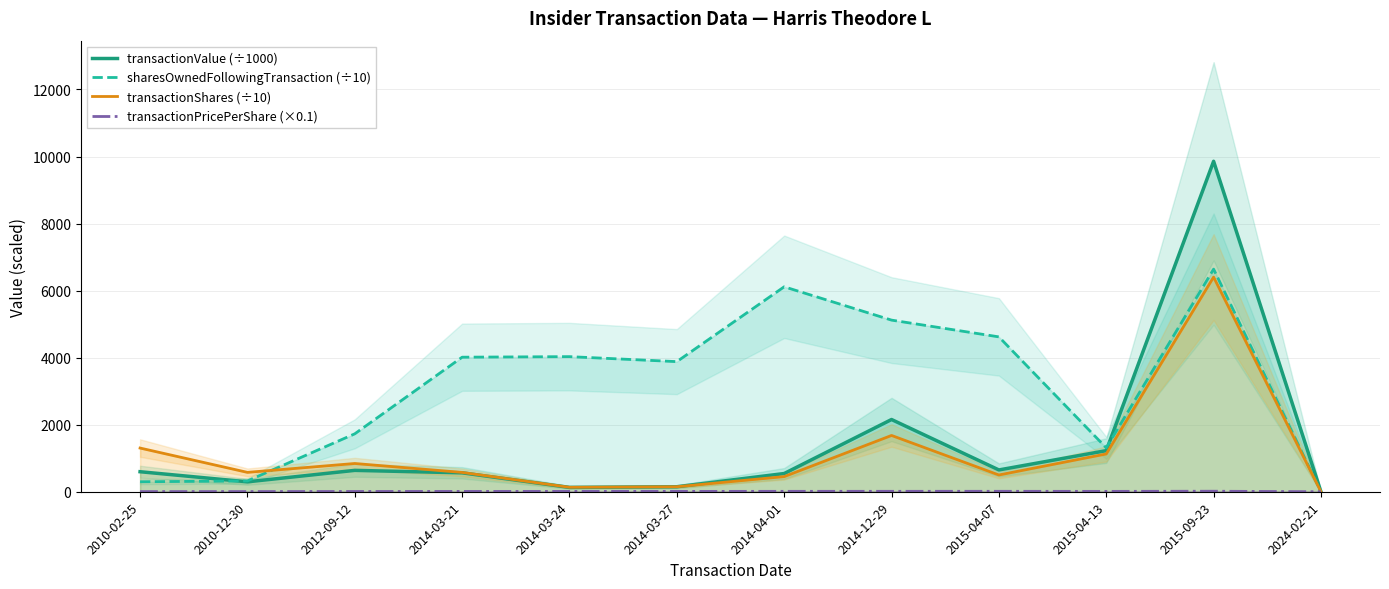

How many times do transactionValue (÷1000) and sharesOwnedFollowingTransaction (÷10) cross each other?

2